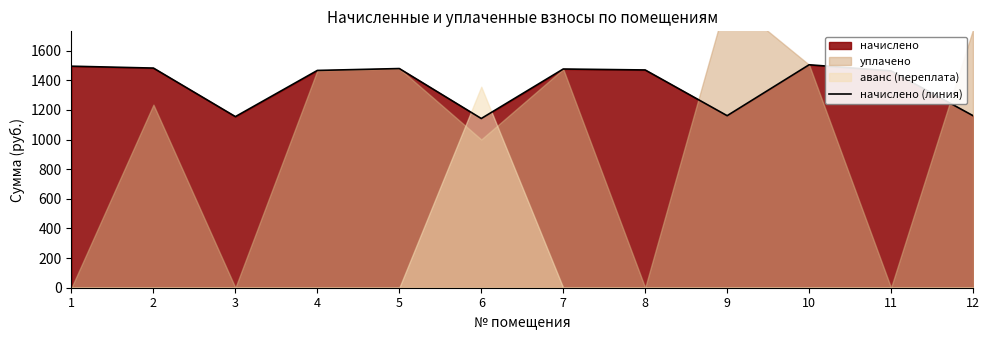

What is the change in value from 7 to 9?

-314.8